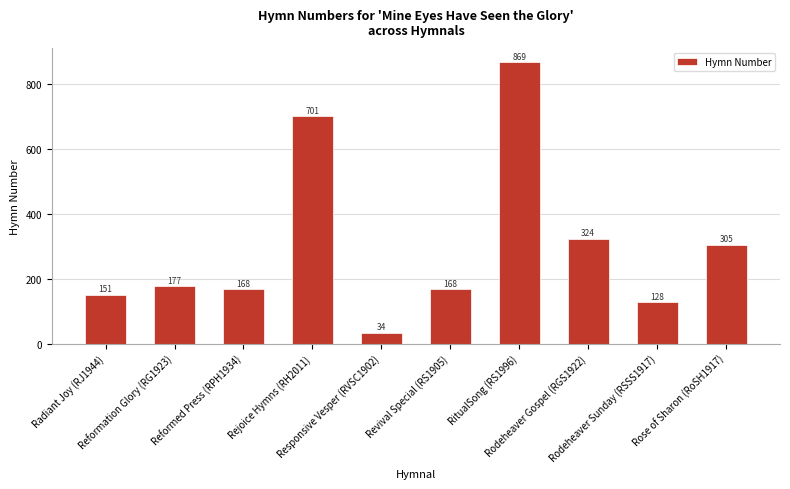

What is the difference between the second highest and second lowest values?

573